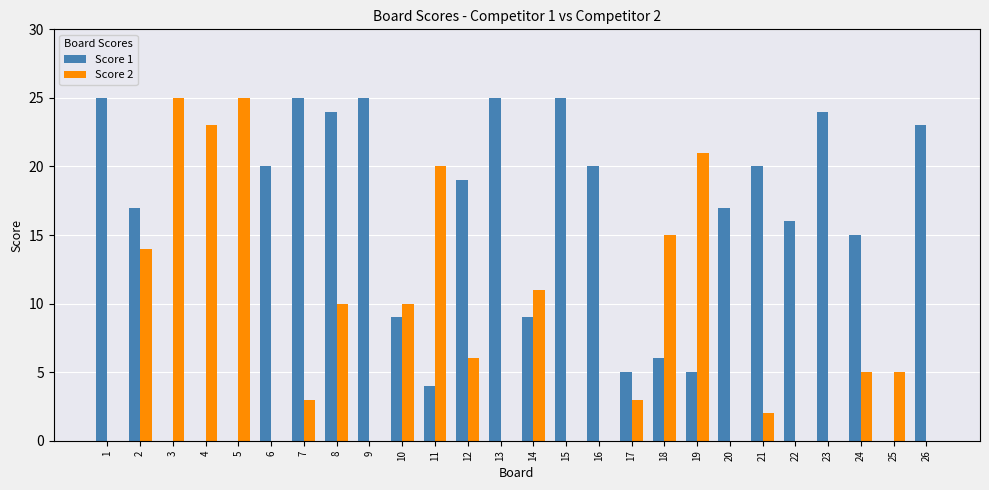

How many data points does each series have?

26